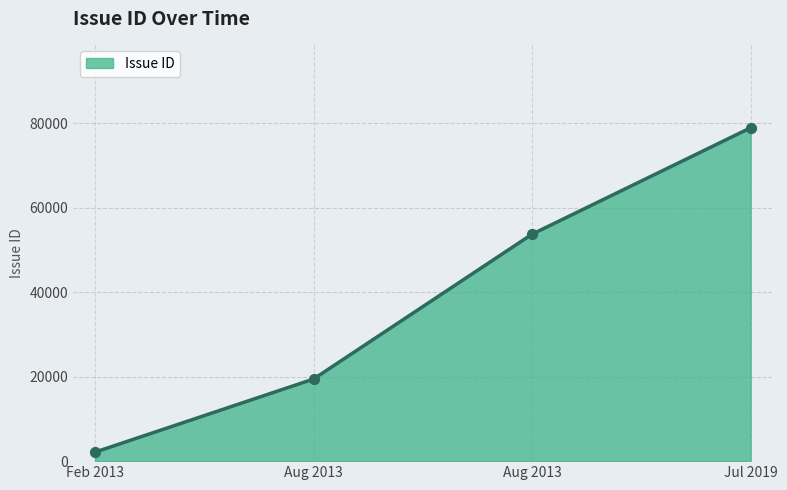

Which has a higher value, Aug 2013 or Feb 2013?

Aug 2013